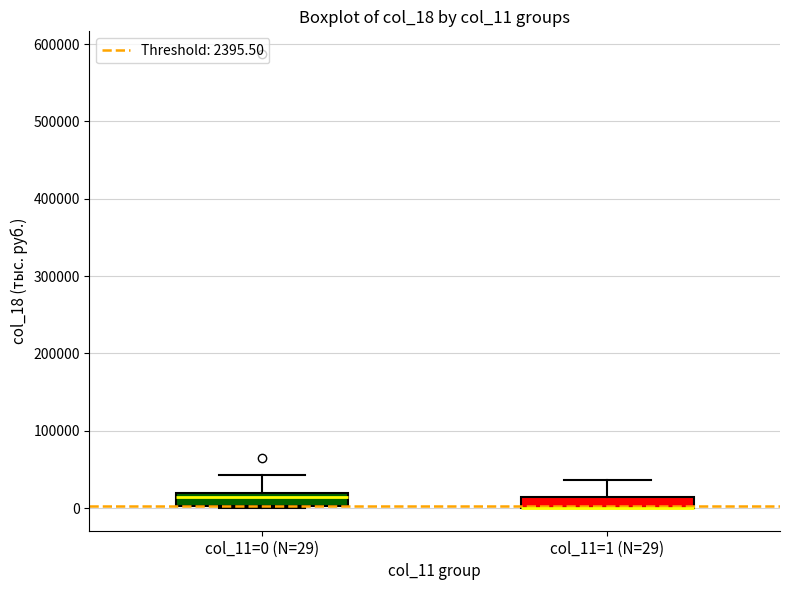

Where does the median line of the box for col_11=0 (N=29) sit on the y-axis? The values are not printed on the chart, so give them approximately, as read against the axis.

10000